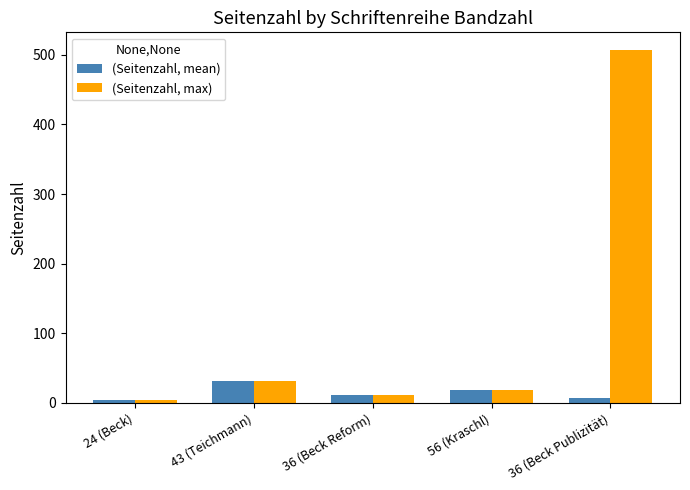

Reading left to right, list all the values displayed in this chart.

(Seitenzahl, mean): 24 (Beck)=4	43 (Teichmann)=31	36 (Beck Reform)=11	56 (Kraschl)=18	36 (Beck Publizität)=7
(Seitenzahl, max): 24 (Beck)=4	43 (Teichmann)=31	36 (Beck Reform)=11	56 (Kraschl)=18	36 (Beck Publizität)=507